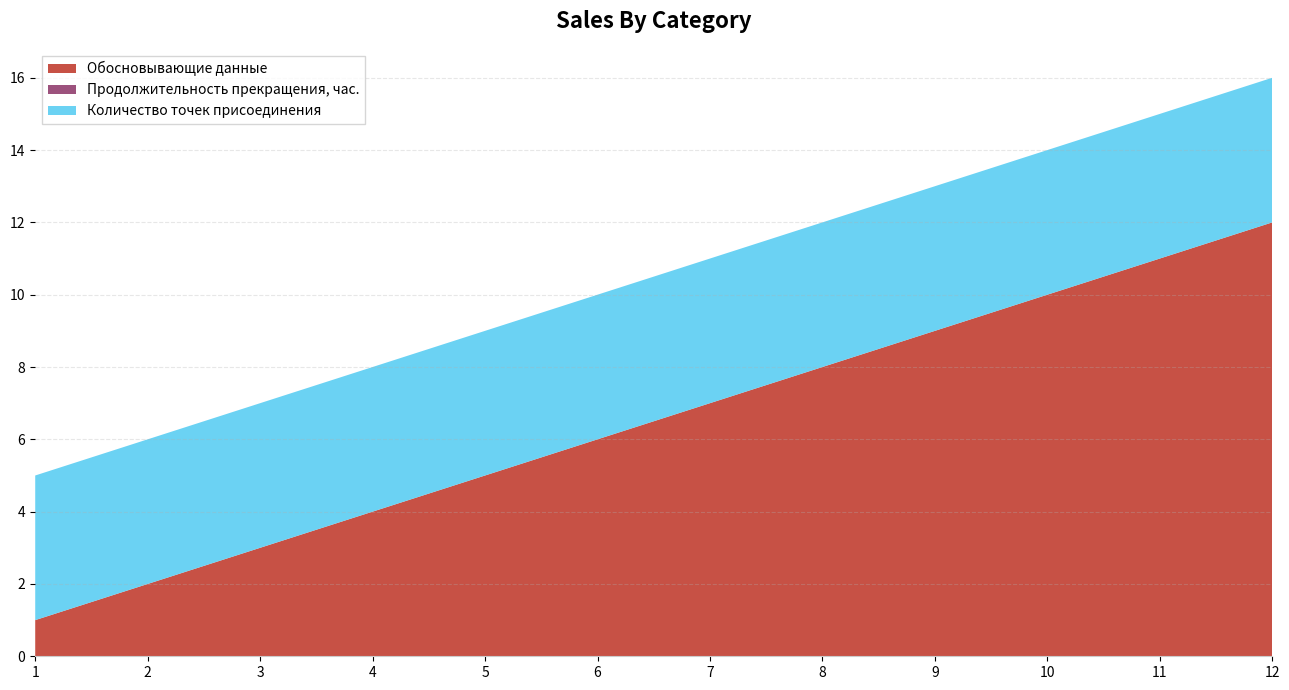

Reading left to right, what are all the values shown in this chart?

Обосновывающие данные: 1=1	2=2	3=3	4=4	5=5	6=6	7=7	8=8	9=9	10=10	11=11	12=12
Продолжительность прекращения, час.: 1=0	2=0	3=0	4=0	5=0	6=0	7=0	8=0	9=0	10=0	11=0	12=0
Количество точек присоединения: 1=4	2=4	3=4	4=4	5=4	6=4	7=4	8=4	9=4	10=4	11=4	12=4